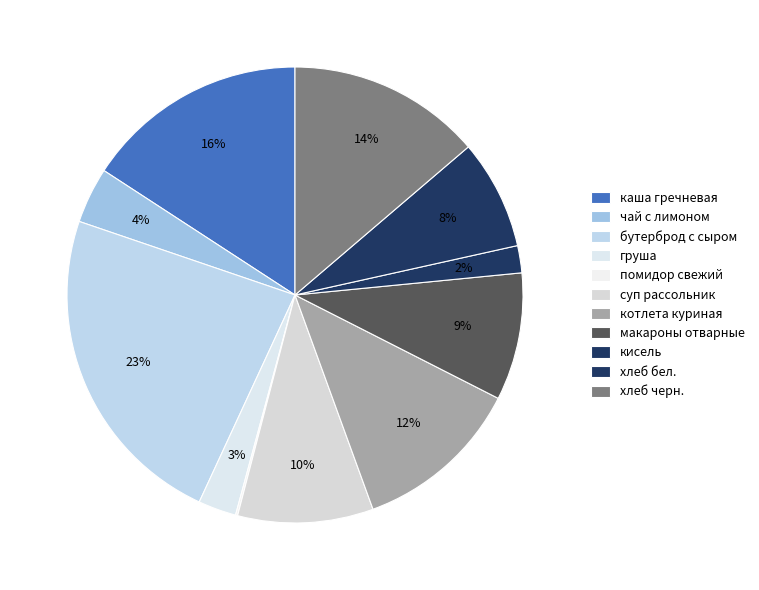

Approximately how many times larger is the value at котлета куриная compared to хлеб бел.?

1.5